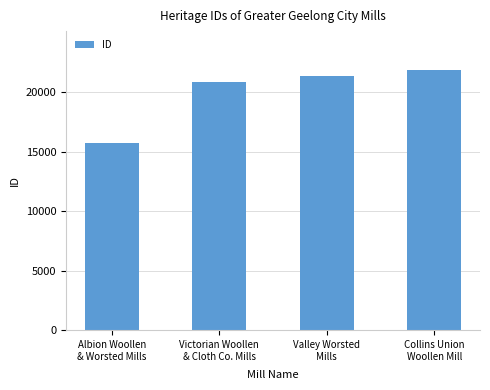

Is it true that the value at Collins Union
Woollen Mill is 21866?

True